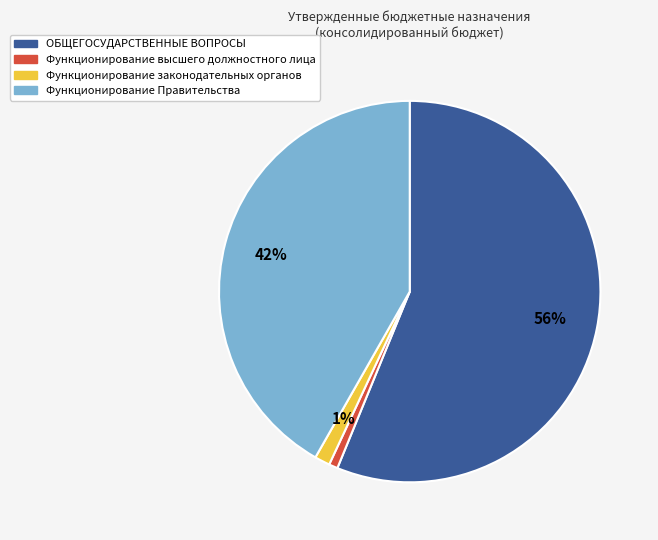

Count the number of slices in the pie.

4